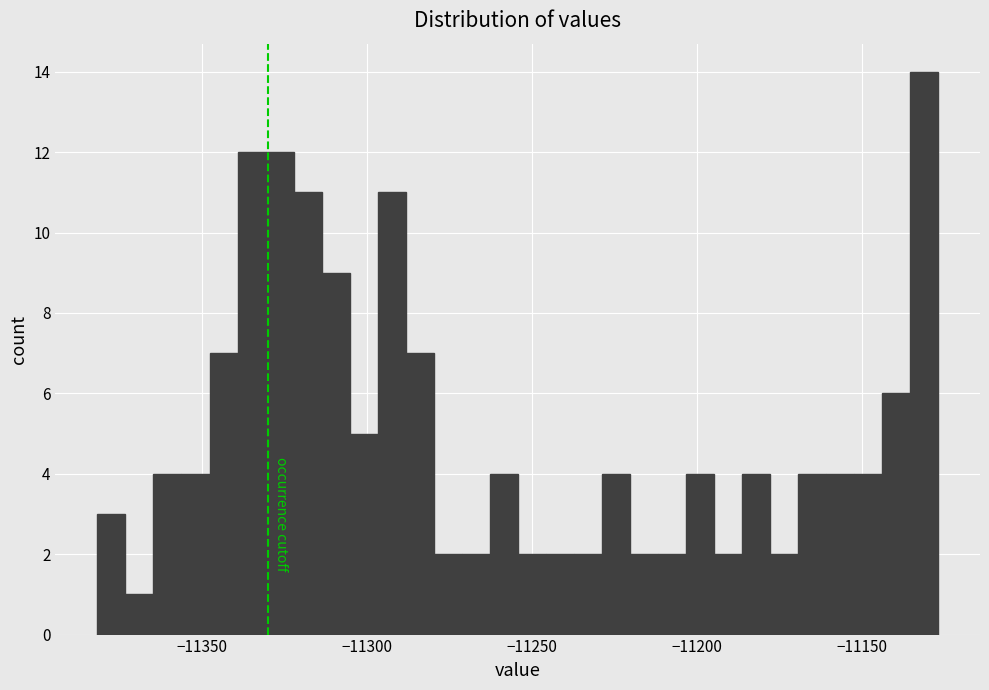

Around what value on the x-axis is the tallest bar? Give the approximate position of its centre, as read against the axis.

-11130